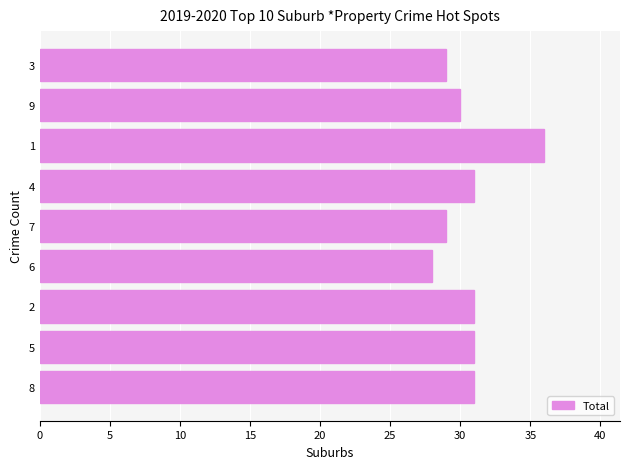

Approximately how many times larger is the value at 4 compared to 9?

1.0